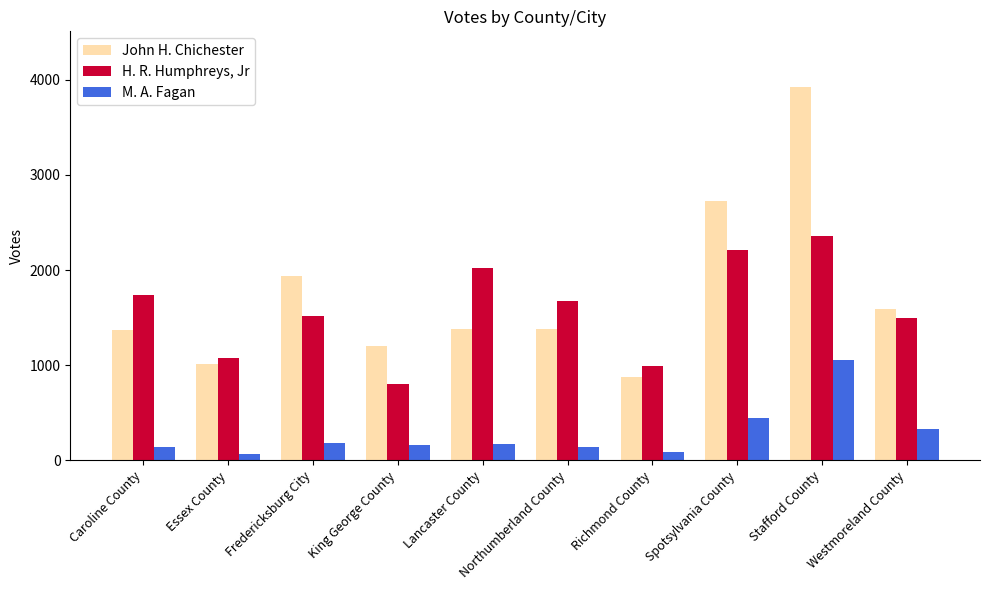

What is the difference between the highest and lowest values at Fredericksburg City?

1748